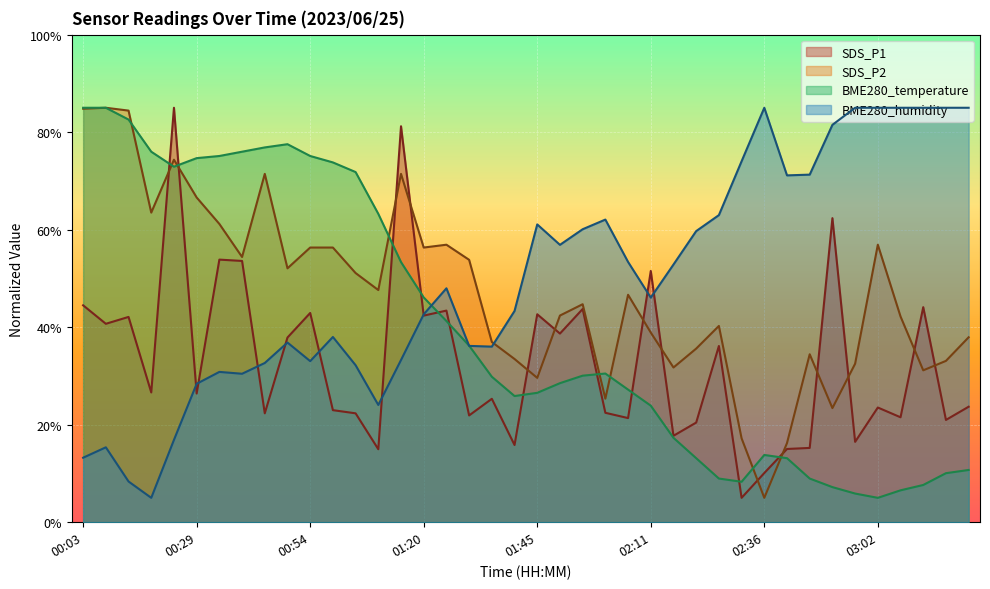

What is the lowest value of the SDS_P2 series?

5.0